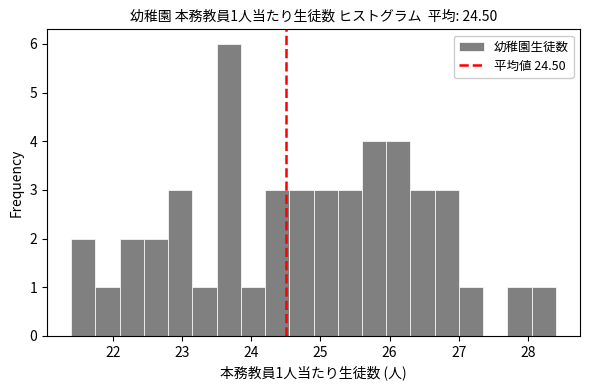

Read against the x-axis, roughly where is the centre of the tallest bar?

23.7